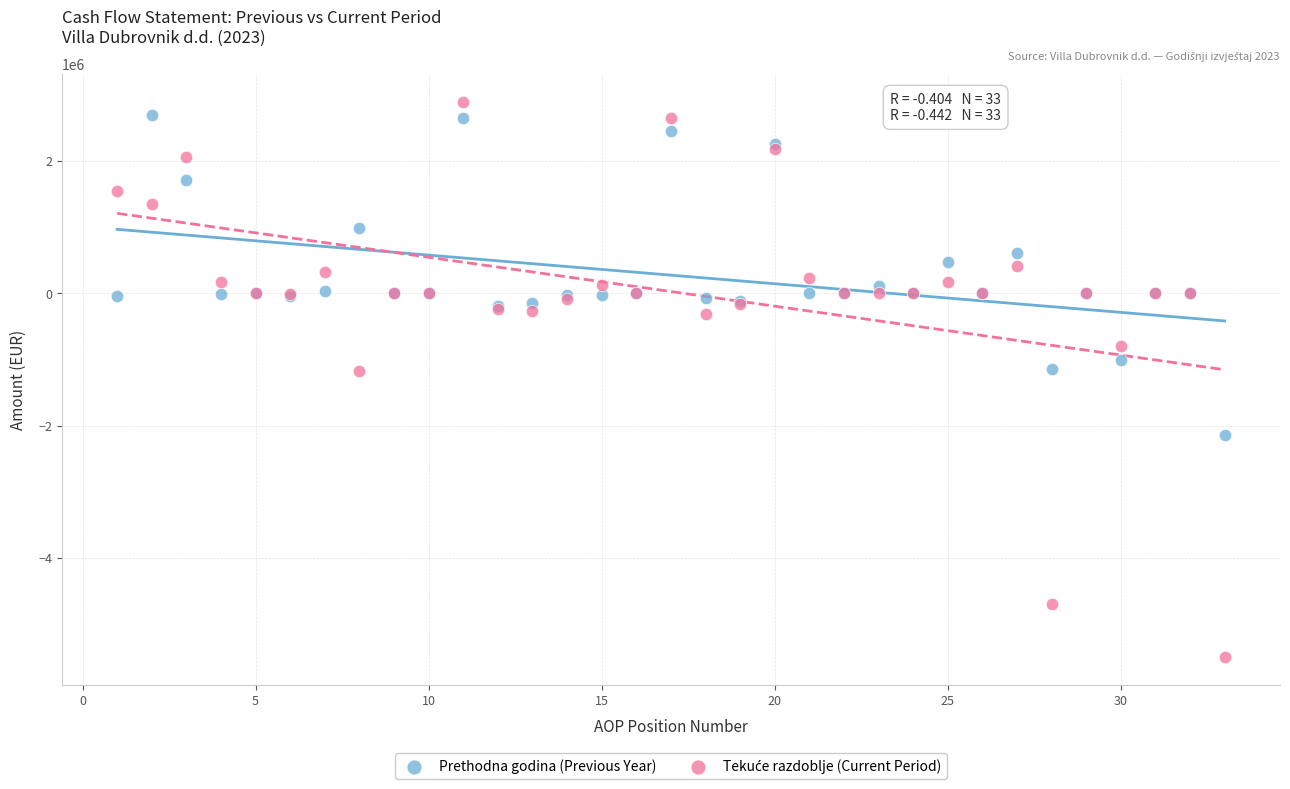

What is the X range (max minus min) for the scatter plot?

32